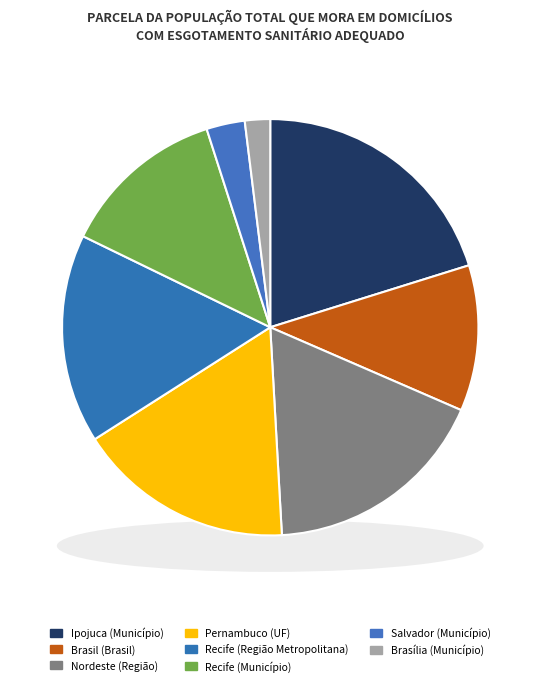

Does any single category account for the majority?

No